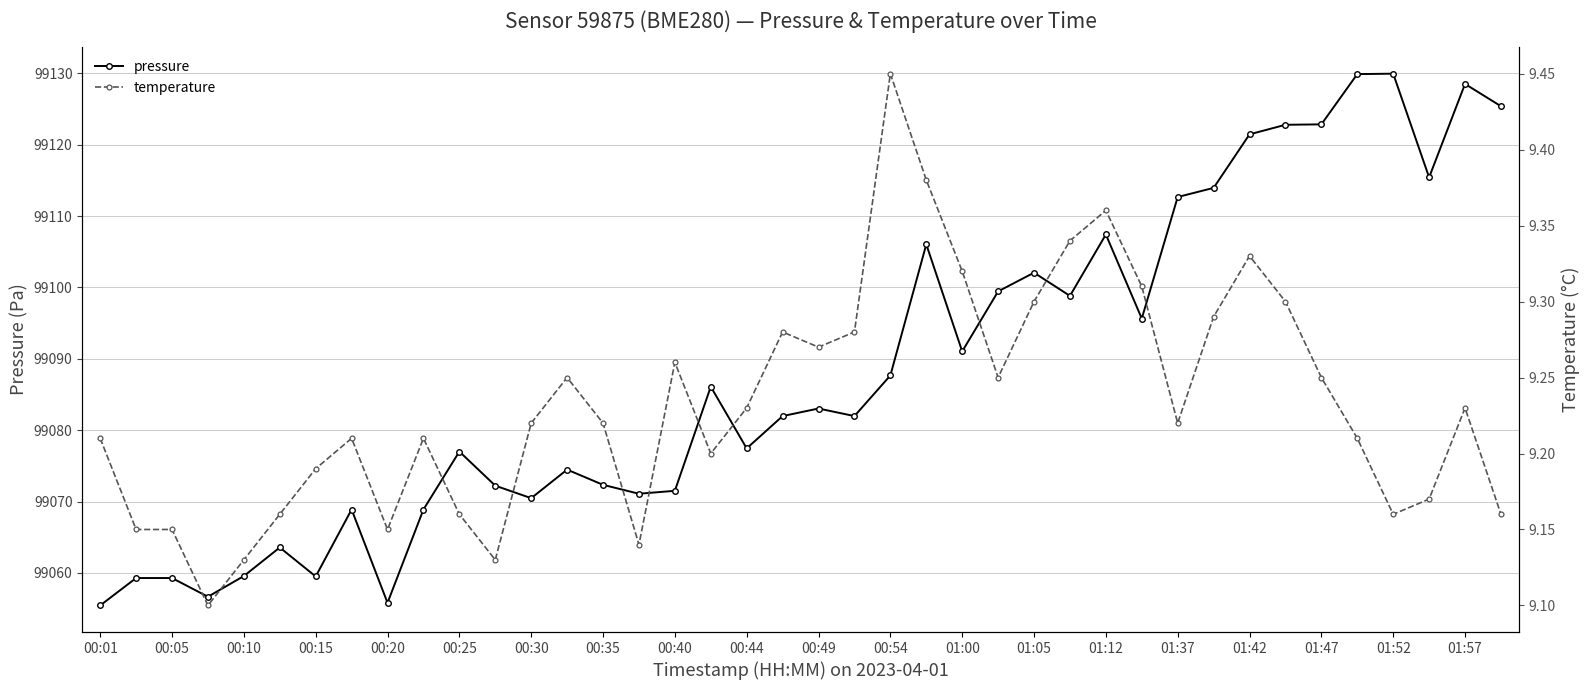

Is it true that pressure equals 99091.0 at 01:00?

True